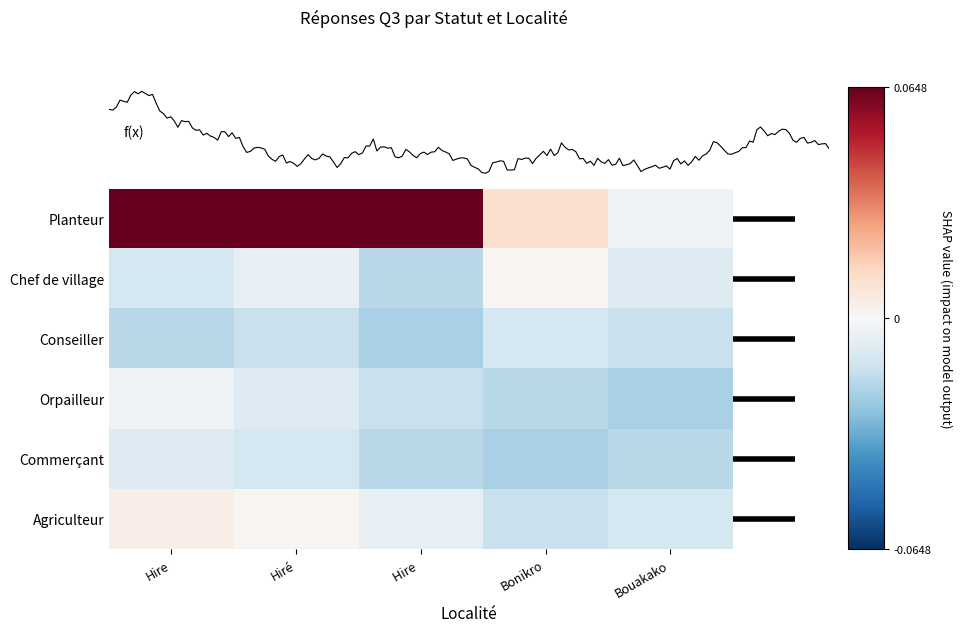

At how many categories does at least one series exceed 0?

4